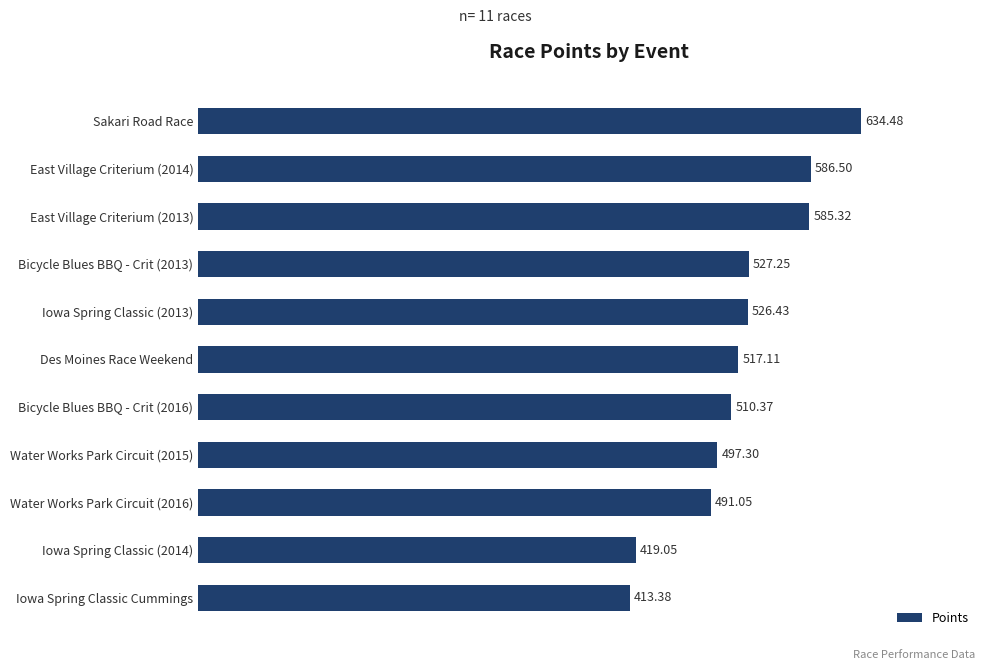

Approximately how many times larger is the value at Bicycle Blues BBQ - Crit (2013) compared to East Village Criterium (2014)?

0.9